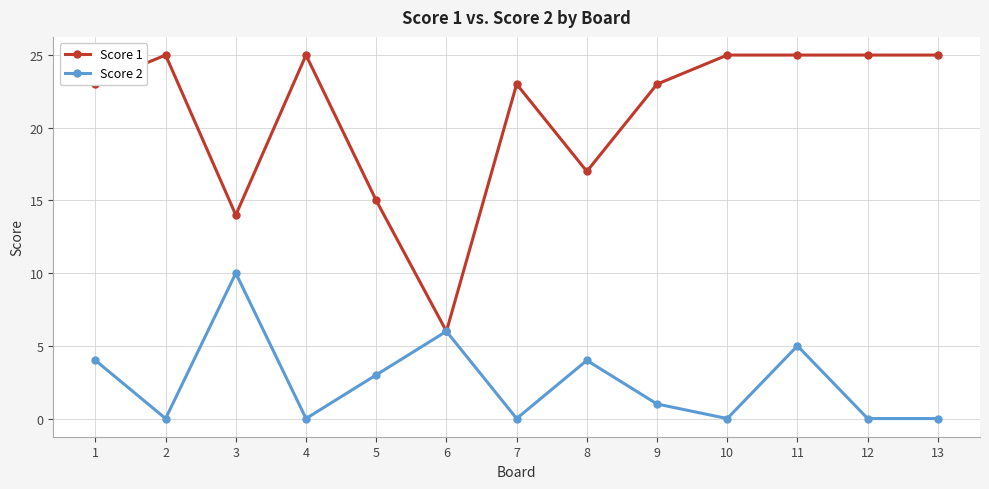

Where is the first local maximum for Score 2?

3